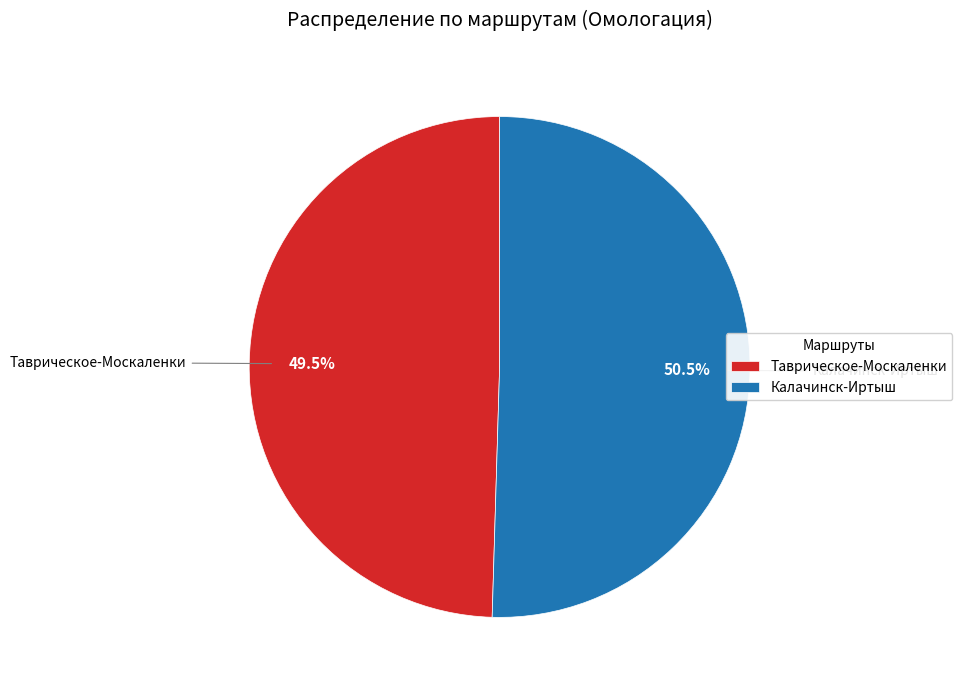

To the nearest percent, what is the difference between the Таврическое-Москаленки and Калачинск-Иртыш slice percentages?

1%